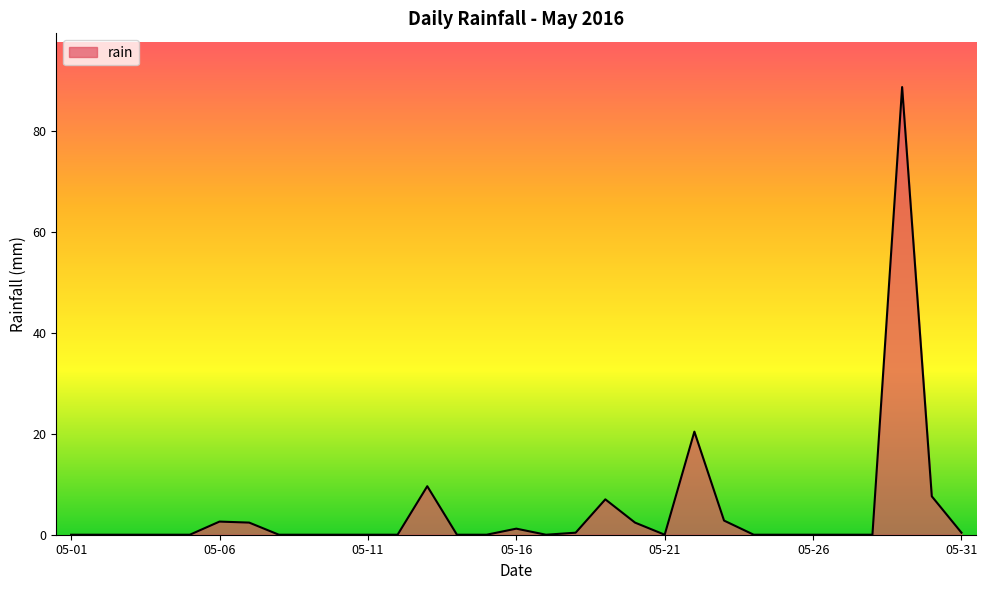

What is the greatest value displayed?

88.6